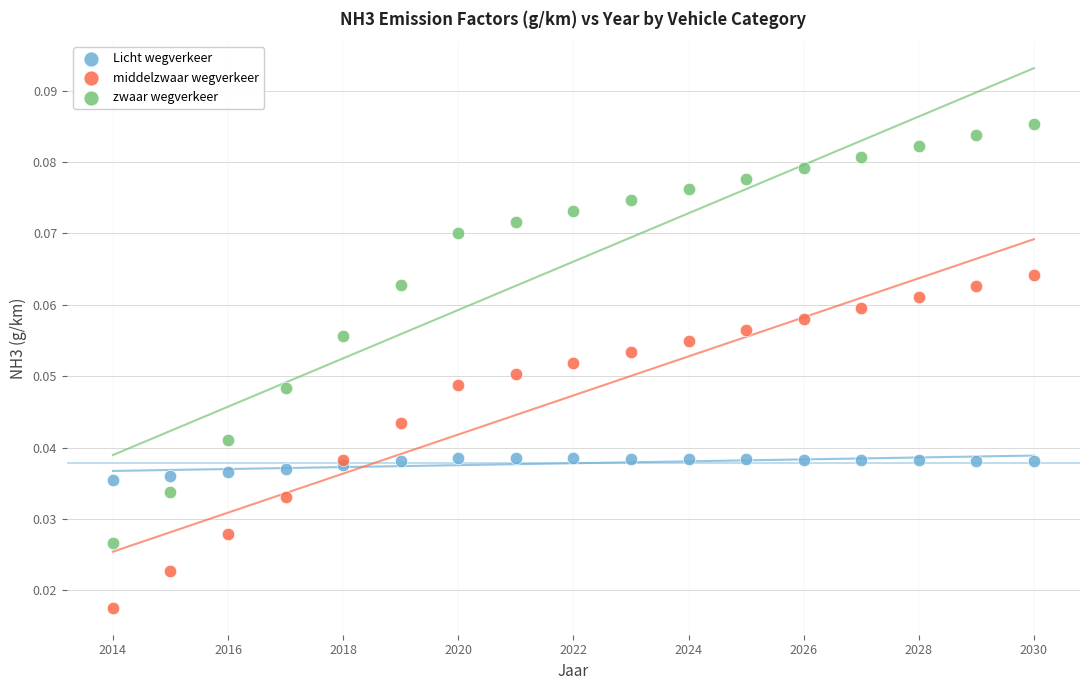

Which series reaches the maximum Y coordinate?

zwaar wegverkeer